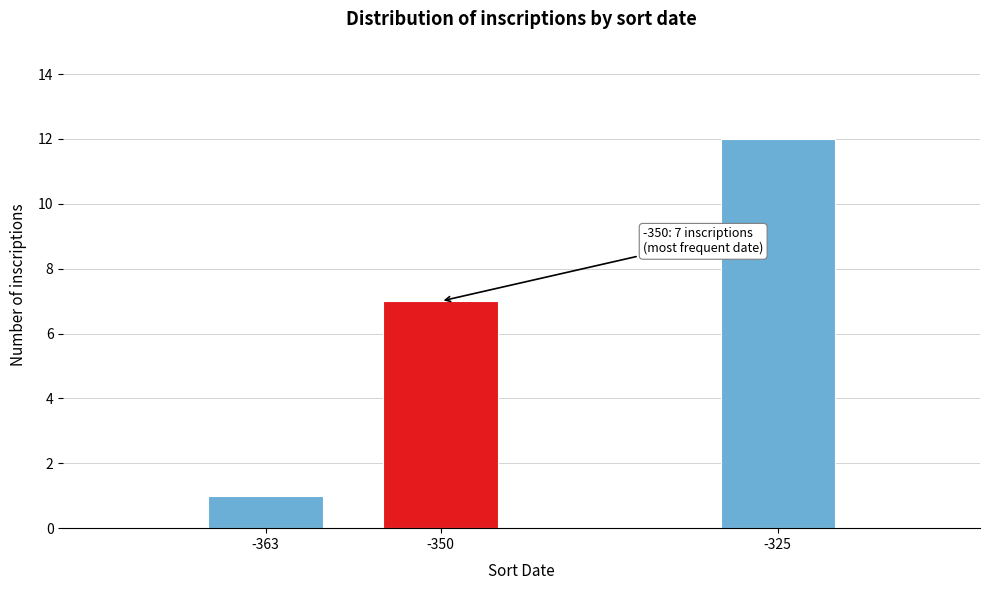

Reading left to right, extract all data points from this chart.

-363=1	-350=7	-325=12